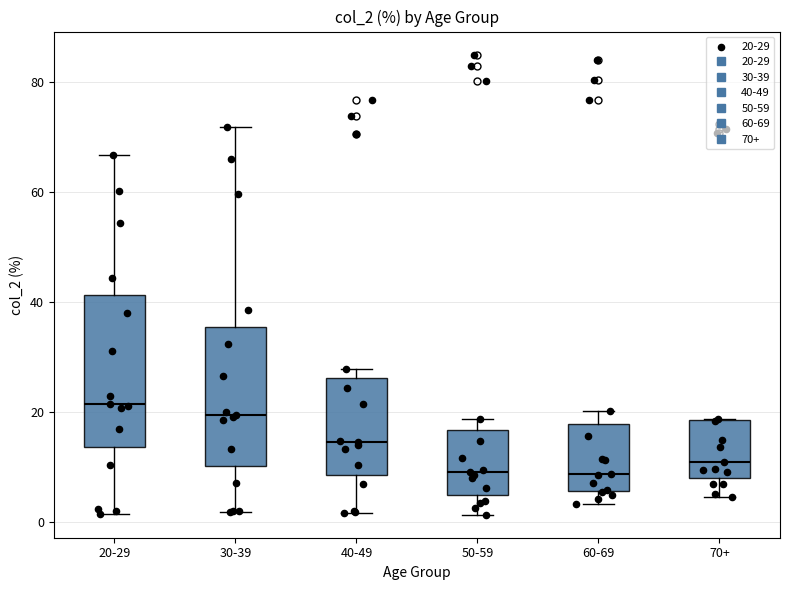

Reading left to right, transcribe this box plot: for each box, give where its median line is, the range the box spans, and where its two whiskers end, as read against the y-axis. The values are not printed on the chart, so give them approximately, as read against the axis.

20-29: median 22, box 14 to 42, whiskers 2 to 66
30-39: median 20, box 10 to 36, whiskers 2 to 72
40-49: median 14, box 8 to 26, whiskers 2 to 28
50-59: median 10, box 4 to 16, whiskers 2 to 18
60-69: median 8, box 6 to 18, whiskers 4 to 20
70+: median 10, box 8 to 18, whiskers 4 to 18